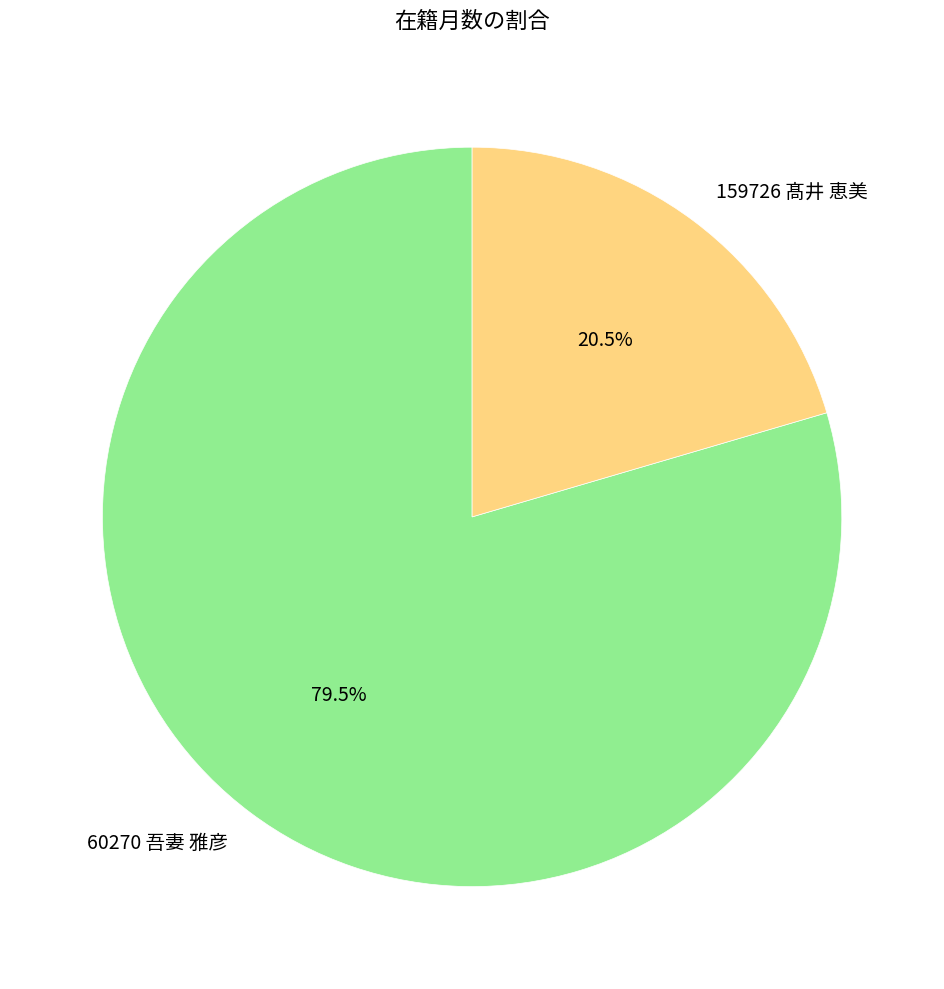

What is the ratio of the value at 60270 吾妻 雅彦 to the value at 159726 髙井 恵美?

3.9